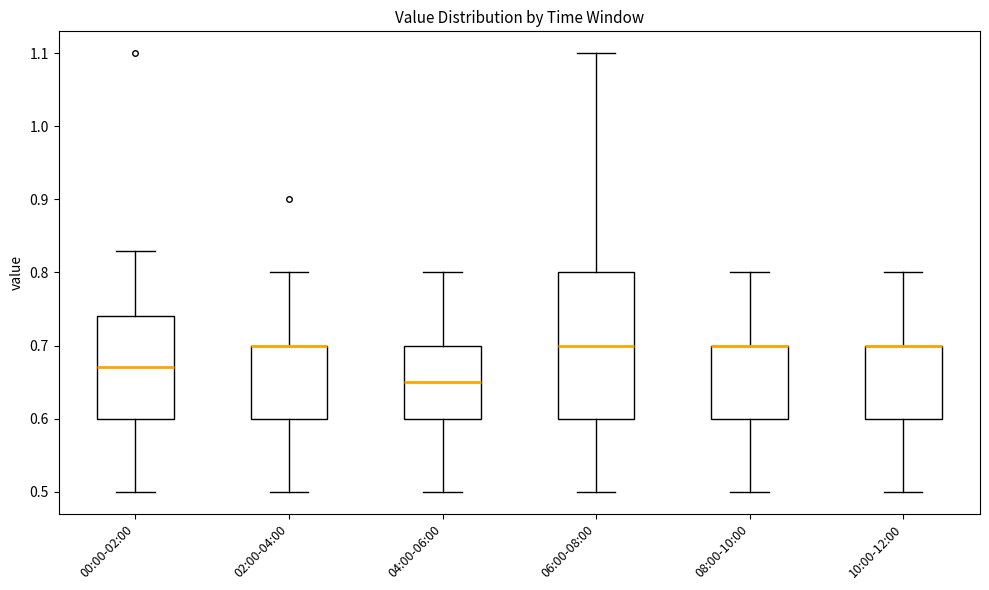

Comparing the boxes themselves (not the whiskers), which one is the tallest?

06:00-08:00